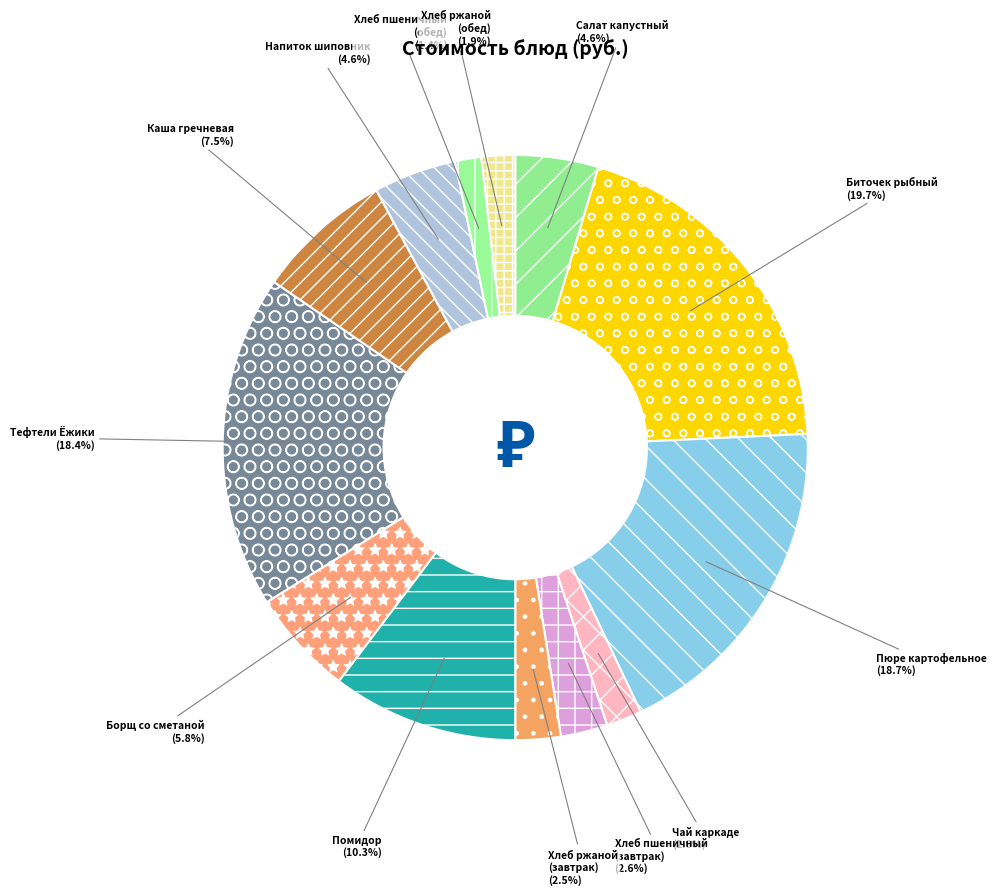

What is the largest slice in the pie chart?

Биточек рыбный